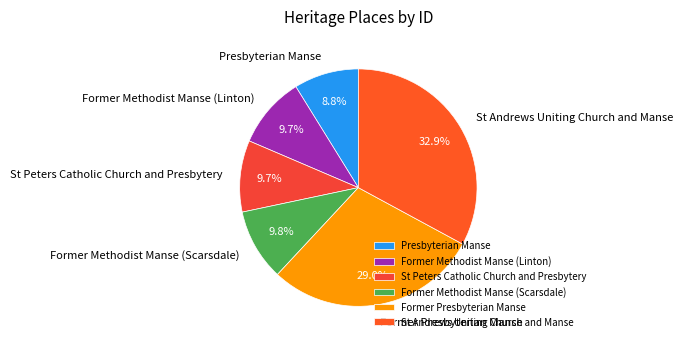

Does St Andrews Uniting Church and Manse account for over 50% of the chart?

No